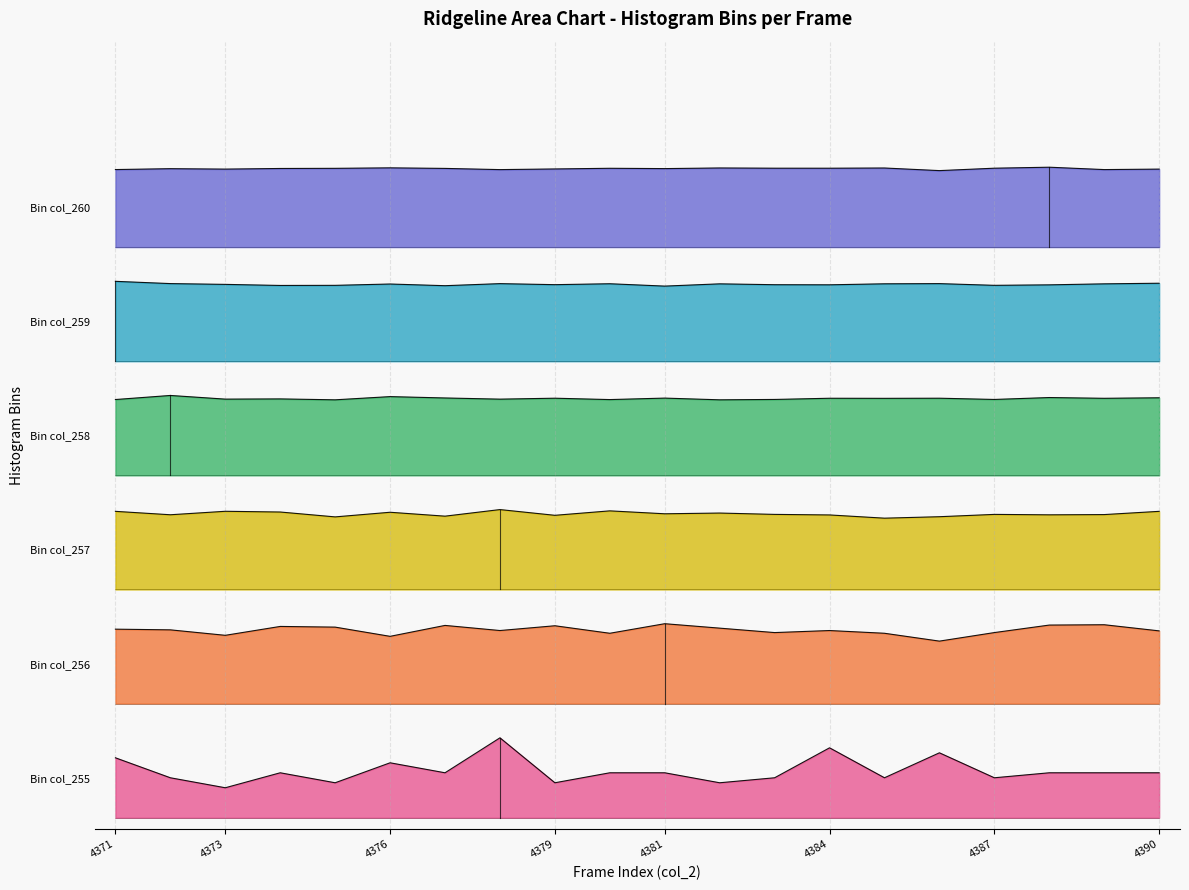

List the labels in order of col_260 value, largest first.

4388, 4376, 4382, 4385, 4383, 4387, 4384, 4380, 4375, 4377, 4374, 4381, 4372, 4379, 4373, 4390, 4371, 4389, 4378, 4386